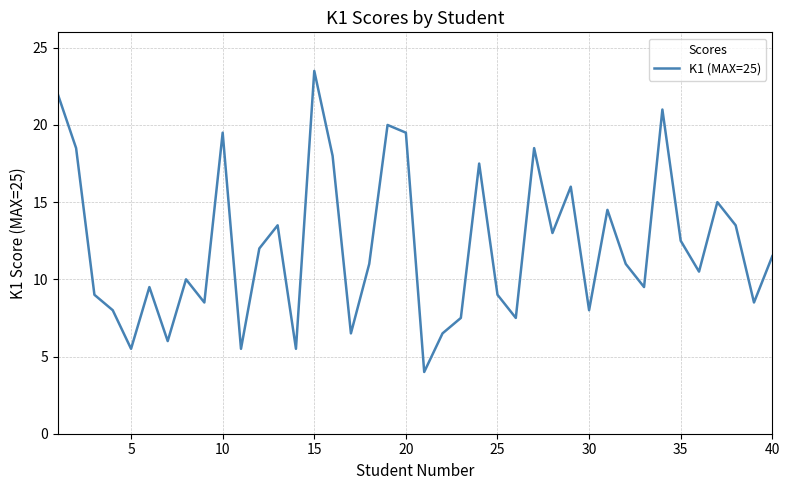

What is the greatest value displayed?

23.5